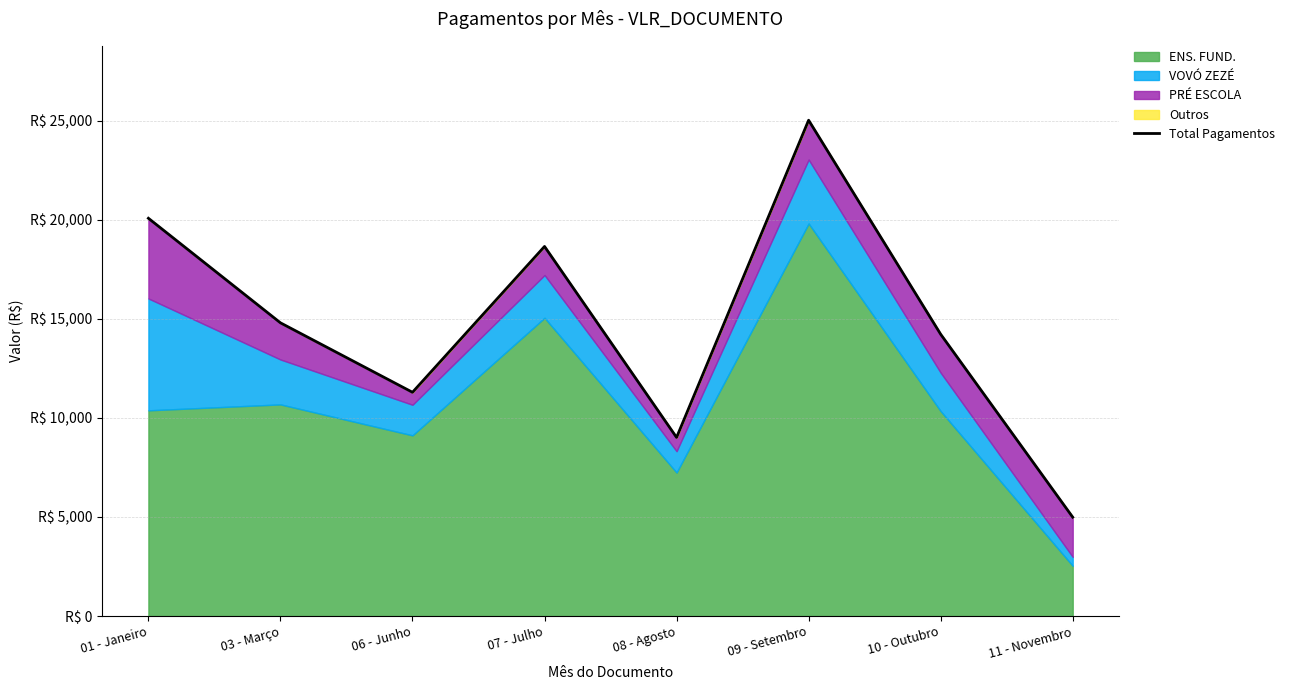

Rank the categories by value from lowest to highest.

11 - Novembro, 08 - Agosto, 06 - Junho, 10 - Outubro, 03 - Março, 07 - Julho, 01 - Janeiro, 09 - Setembro